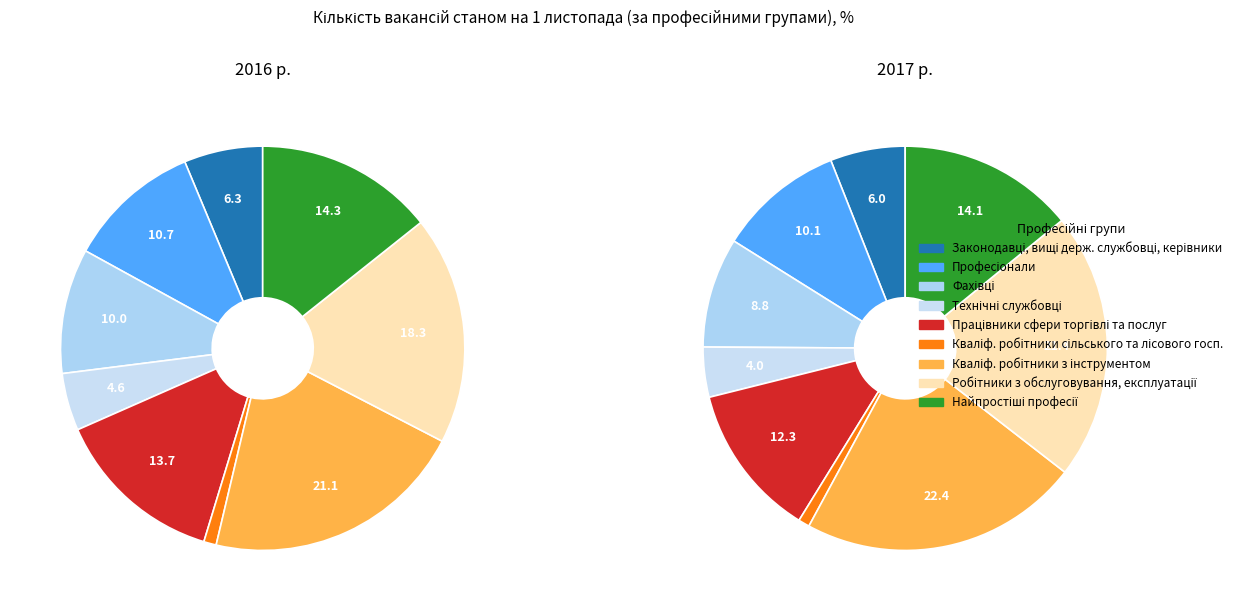

Does any single category account for the majority?

No